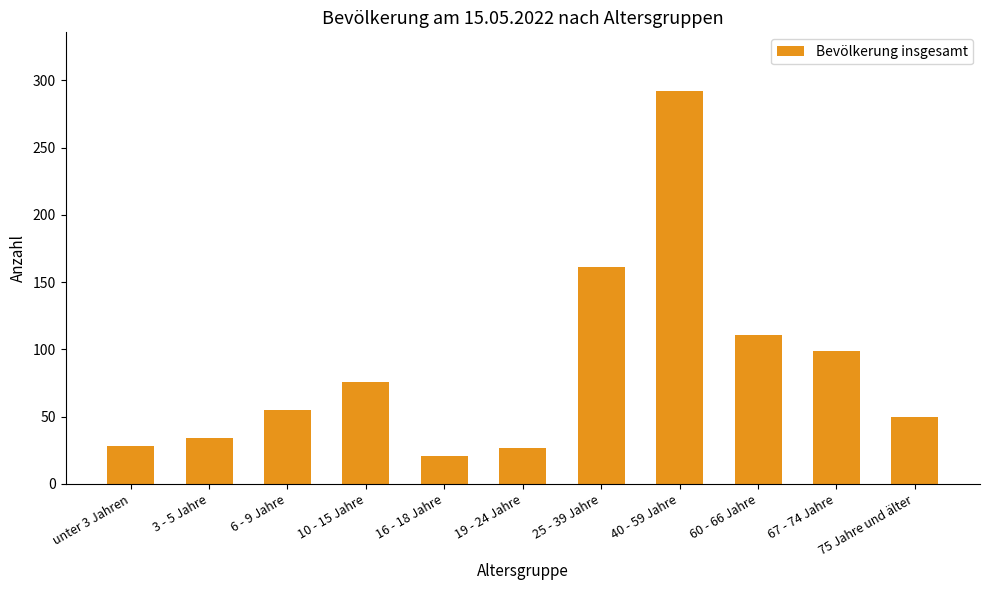

True or false: the data shows 76 at 10 - 15 Jahre.

True